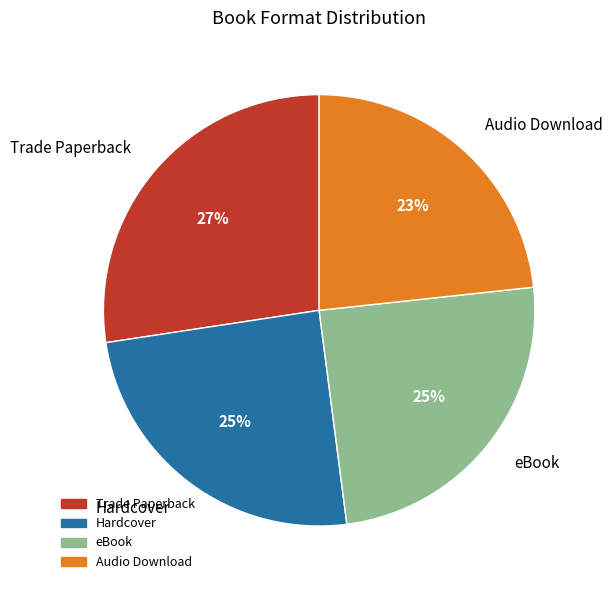

True or false: Hardcover accounts for 25% of the total.

True